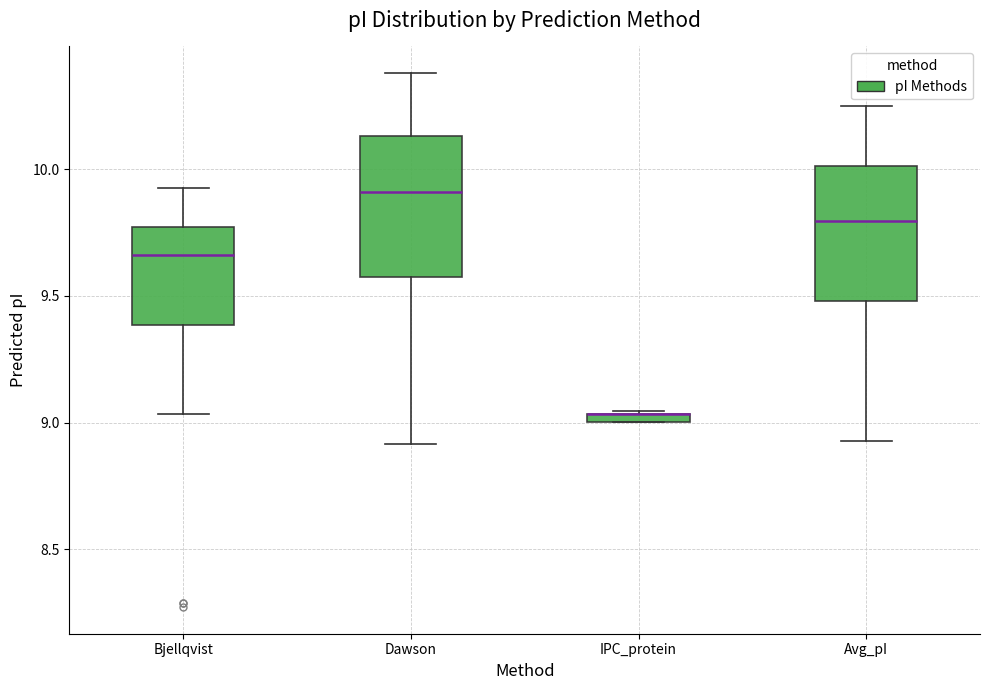

Where does the lower whisker of the box for Dawson end on the y-axis? The values are not printed on the chart, so give them approximately, as read against the axis.

8.90